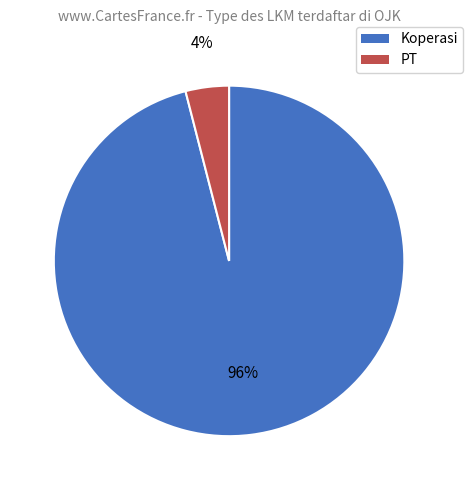

To the nearest percent, what portion does Koperasi represent?

96%